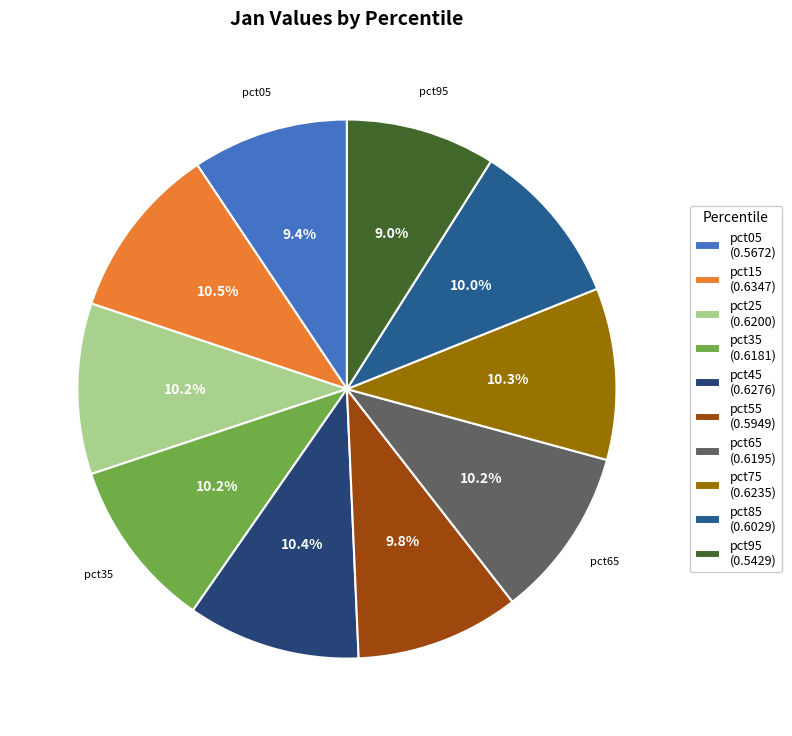

Is there any slice that represents more than half of the pie?

No